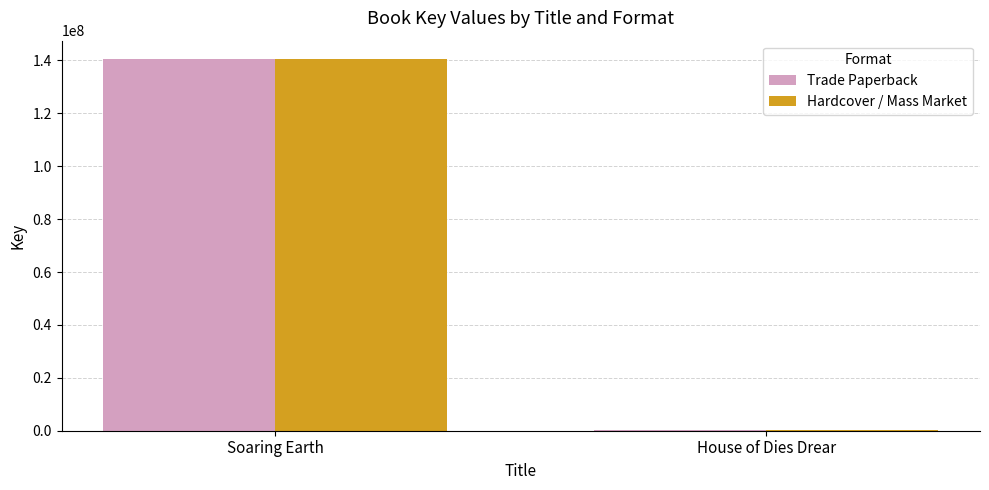

Reading left to right, list all the values displayed in this chart.

Trade Paperback: Soaring Earth=140441250	House of Dies Drear=311600
Hardcover / Mass Market: Soaring Earth=140441250	House of Dies Drear=311600